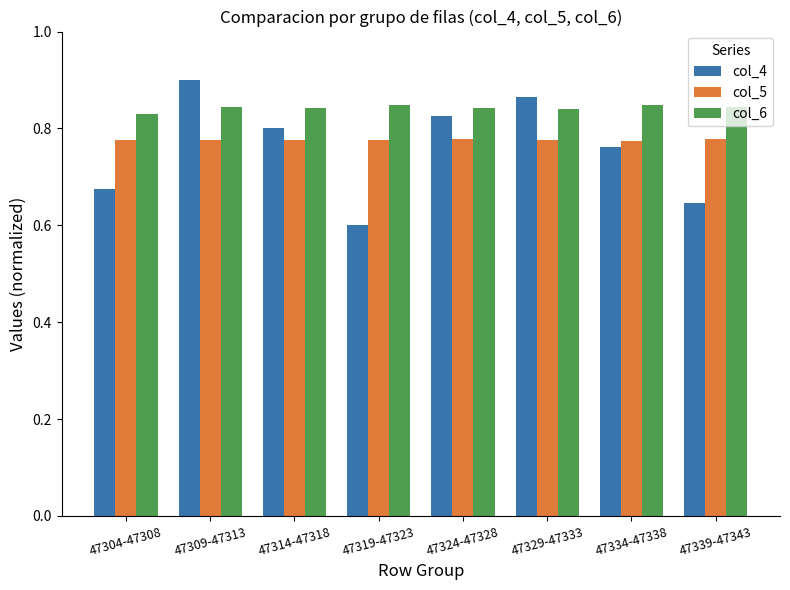

The col_6 series shows 0.8 at 47339-47343. True or false?

True